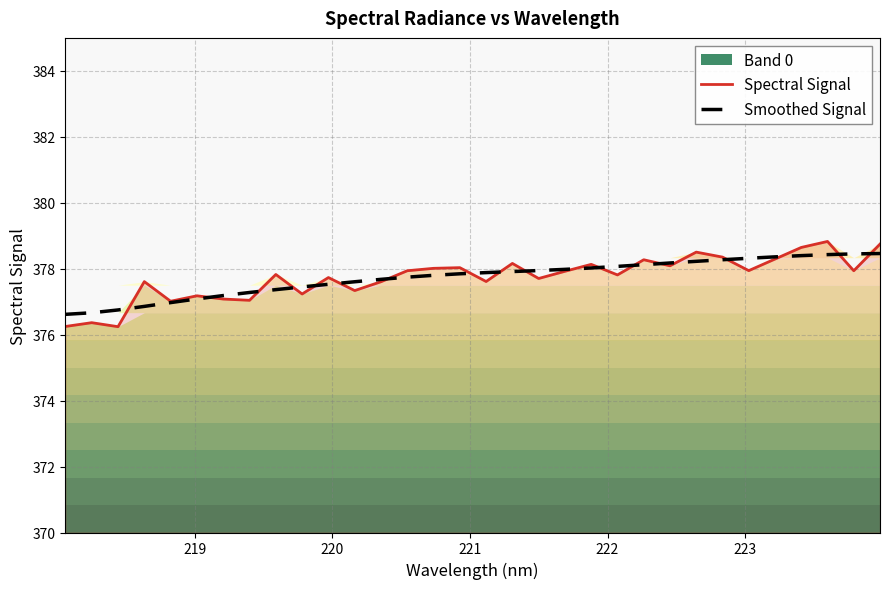

What is the sum of all Smoothed Signal values?

12087.4